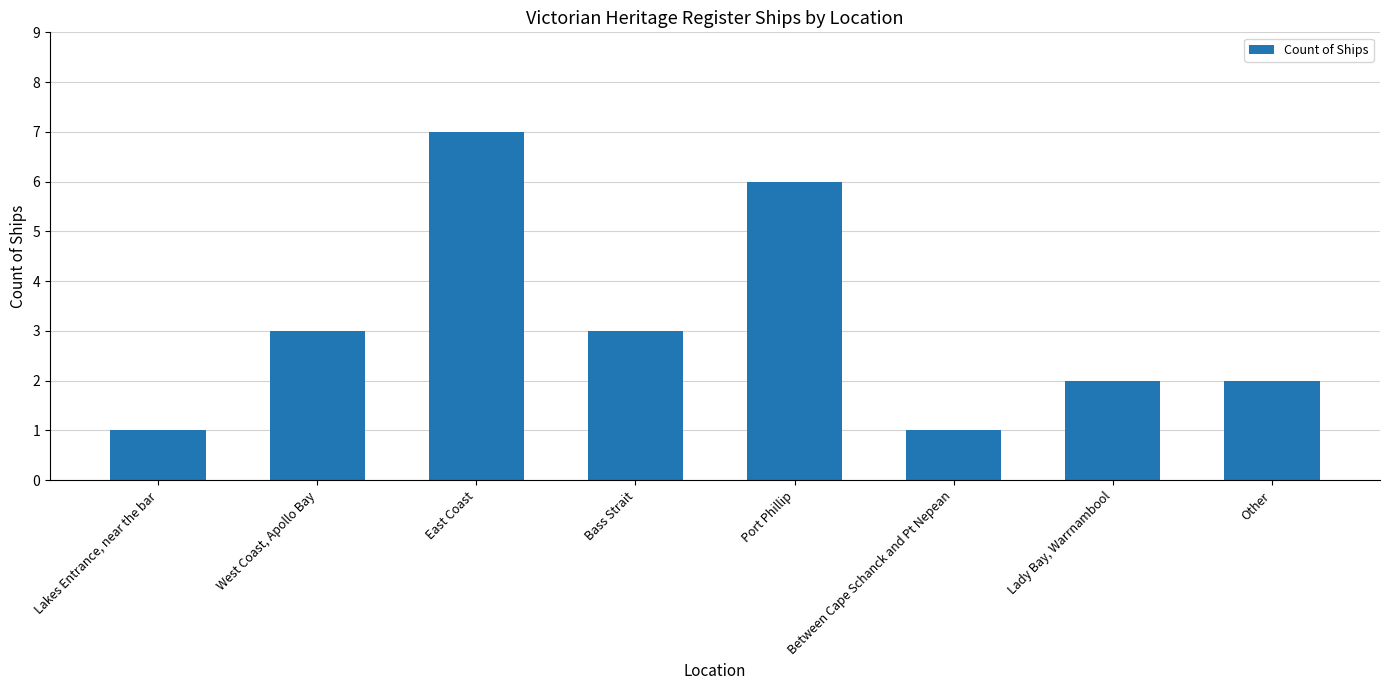

How many bars are there in total?

8